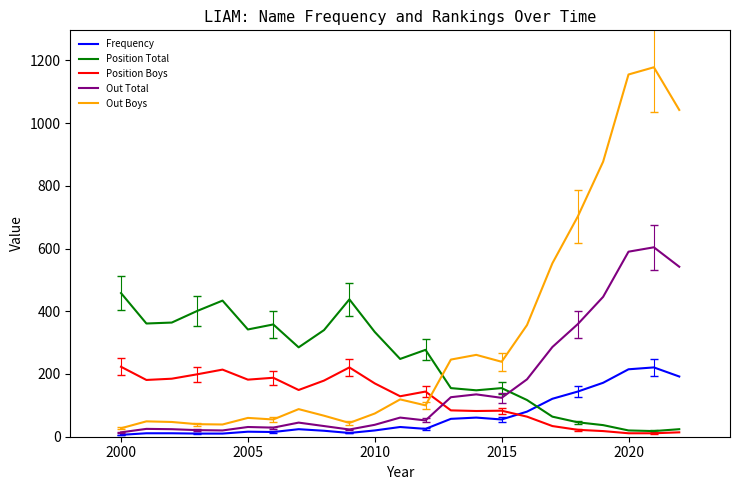

Which series has the largest range (max minus min)?

Out Boys